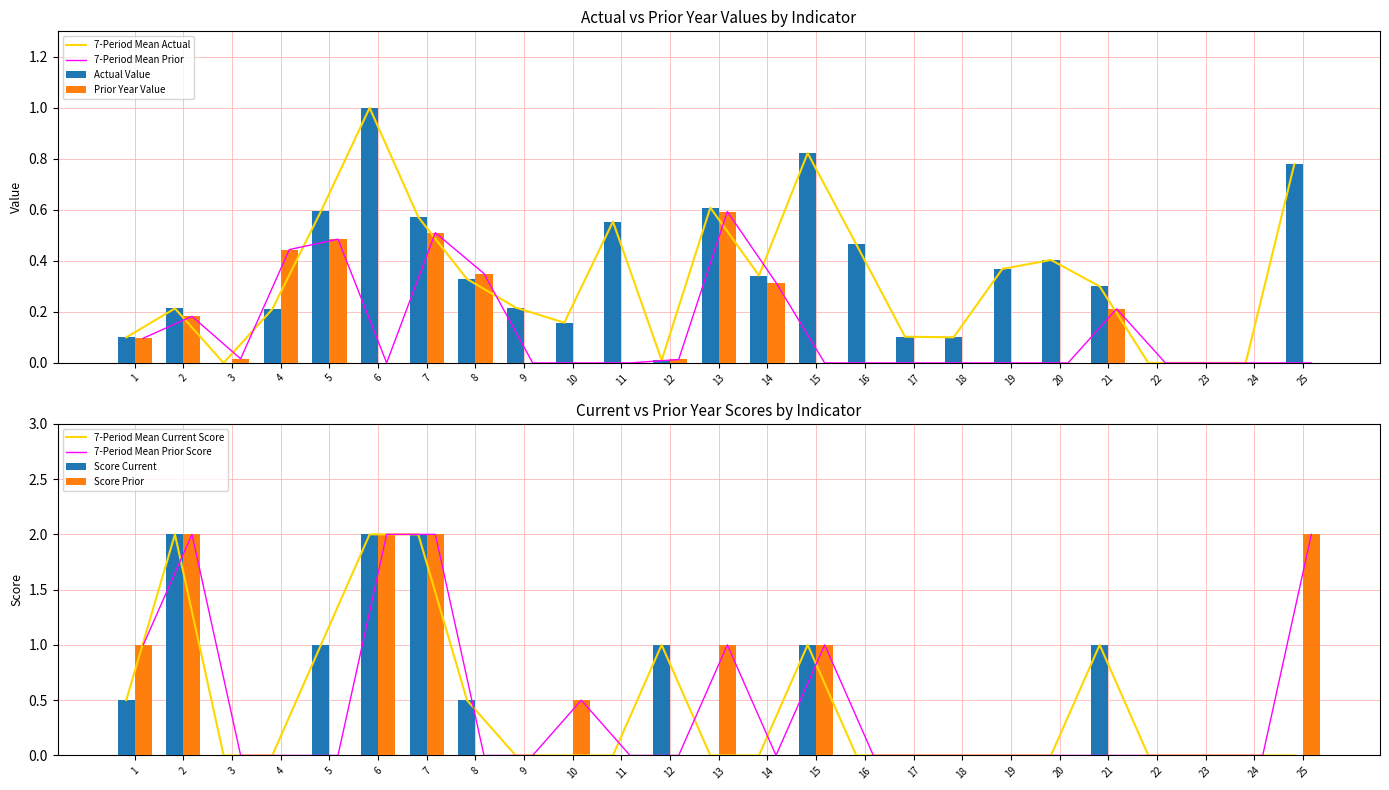

Reading left to right, transcribe all the data shown in this chart.

Actual Value: 1=0.1	2=0.2	3=0.0	4=0.2	5=0.6	6=1.0	7=0.6	8=0.3	9=0.2	10=0.2	11=0.6	12=0.0	13=0.6	14=0.3	15=0.8	16=0.5	17=0.1	18=0.1	19=0.4	20=0.4	21=0.3	22=0.0	23=0.0	24=0.0	25=0.8
Prior Year Value: 1=0.1	2=0.2	3=0.0	4=0.4	5=0.5	6=0.0	7=0.5	8=0.4	9=0.0	10=0.0	11=0.0	12=0.0	13=0.6	14=0.3	15=0.0	16=0.0	17=0.0	18=0.0	19=0.0	20=0.0	21=0.2	22=0.0	23=0.0	24=0.0	25=0.0
Score Current: 1=0.5	2=2.0	3=0.0	4=0.0	5=1.0	6=2.0	7=2.0	8=0.5	9=0.0	10=0.0	11=0.0	12=1.0	13=0.0	14=0.0	15=1.0	16=0.0	17=0.0	18=0.0	19=0.0	20=0.0	21=1.0	22=0.0	23=0.0	24=0.0	25=0.0
Score Prior: 1=1.0	2=2.0	3=0.0	4=0.0	5=0.0	6=2.0	7=2.0	8=0.0	9=0.0	10=0.5	11=0.0	12=0.0	13=1.0	14=0.0	15=1.0	16=0.0	17=0.0	18=0.0	19=0.0	20=0.0	21=0.0	22=0.0	23=0.0	24=0.0	25=2.0